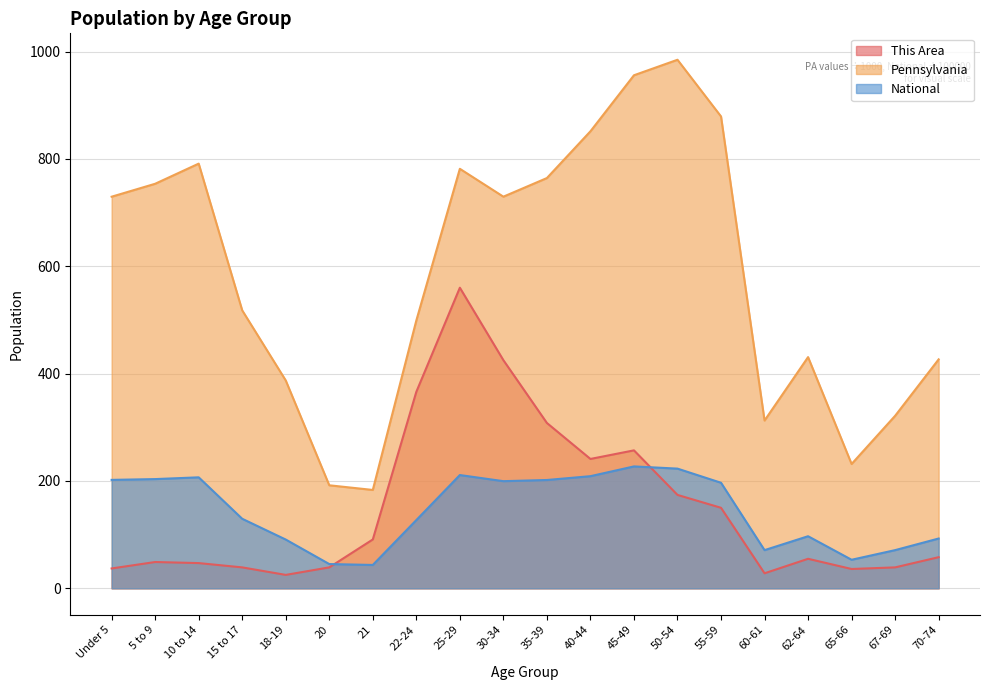

What is the value of the National point at the 8th from the left?

127.1